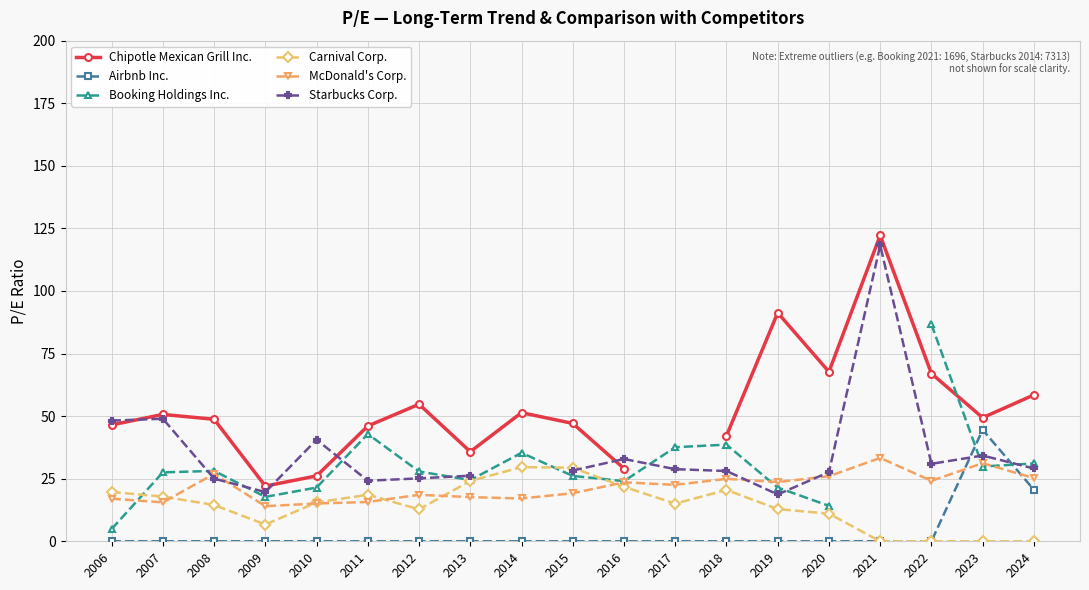

The value of Booking Holdings Inc. at 2012 is 39.6. True or false?

False